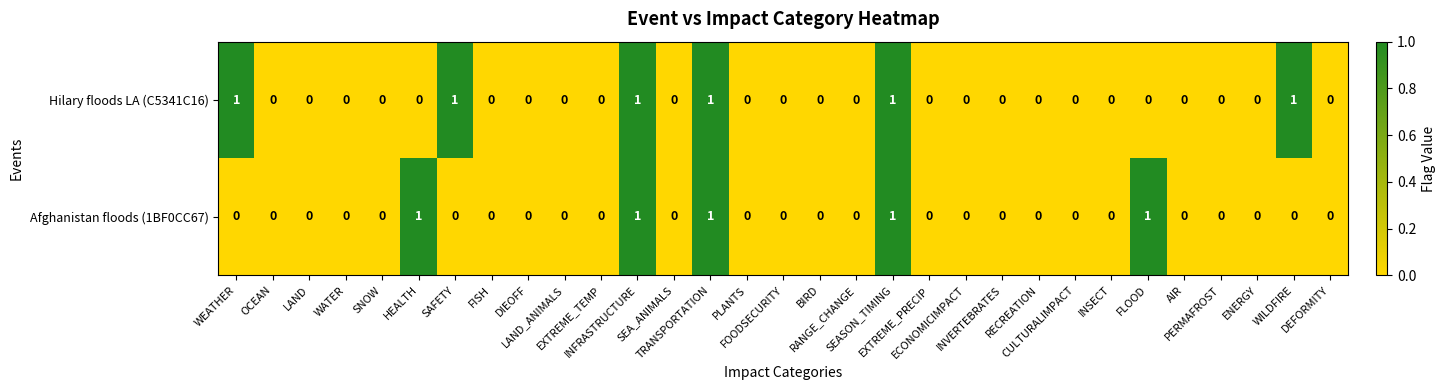

What is the sum of all Hilary floods LA (C5341C16) values?

6